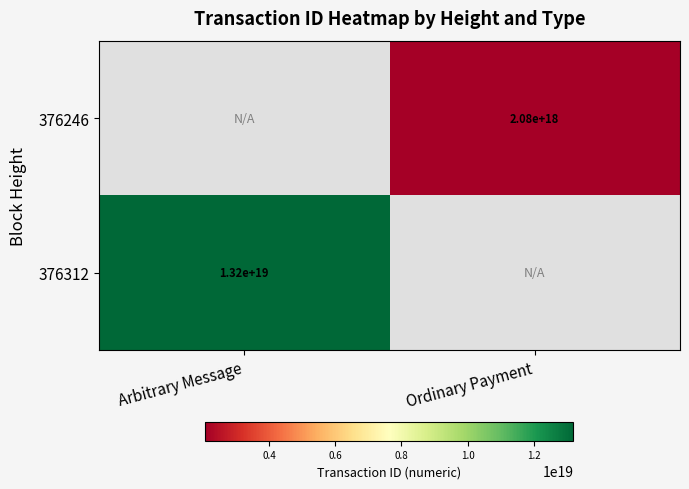

Is it true that 376246 equals 1215696319132561408 at Ordinary Payment?

False